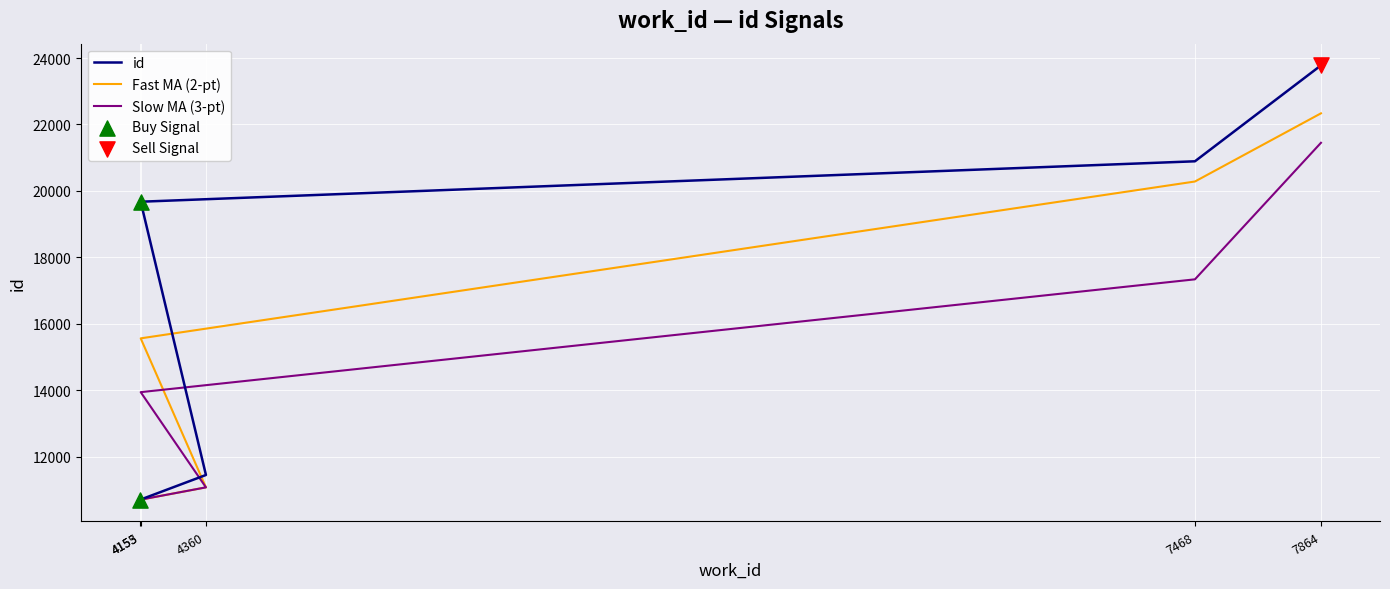

Which series contains the lowest Y value?

id